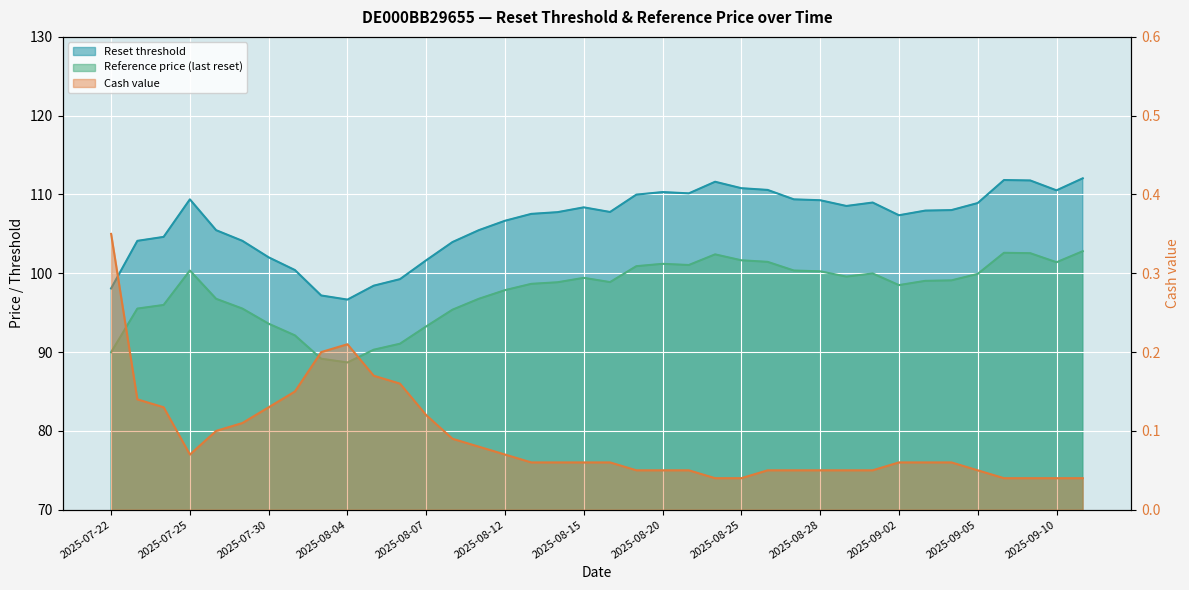

Where is the first local minimum for Reference price?

2025-08-04